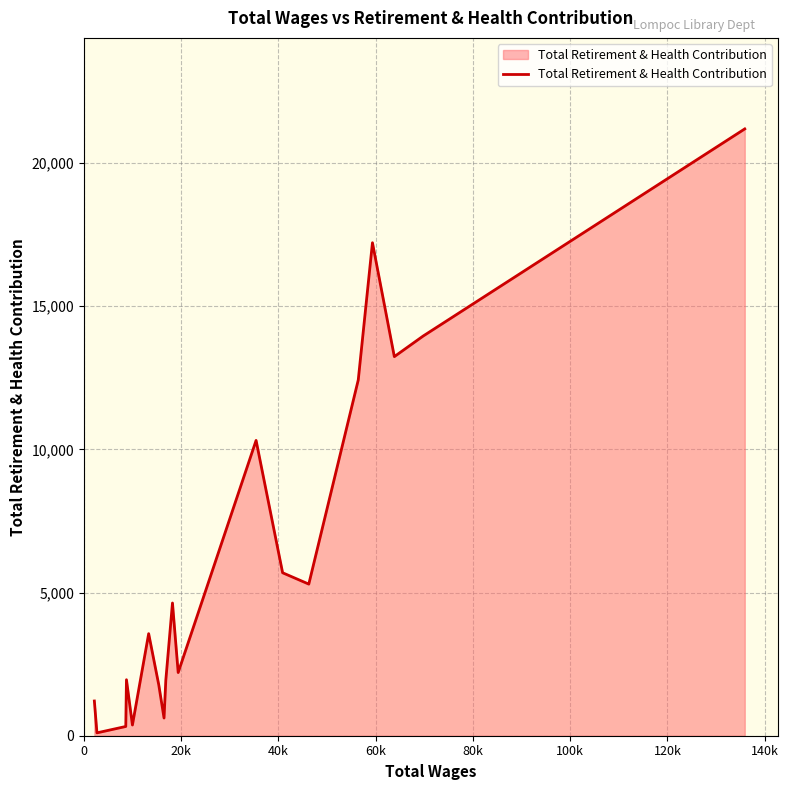

What is the greatest value displayed?

21196